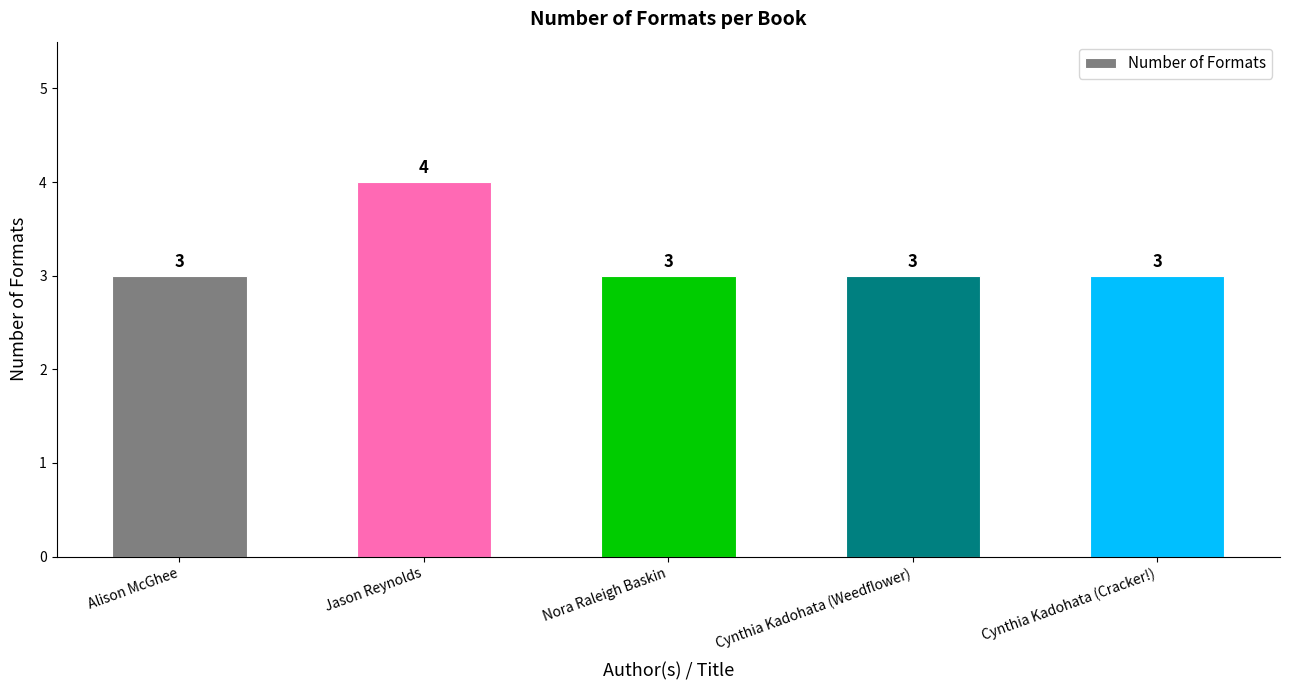

What is the label of the 2nd bar from the right?

Cynthia Kadohata (Weedflower)